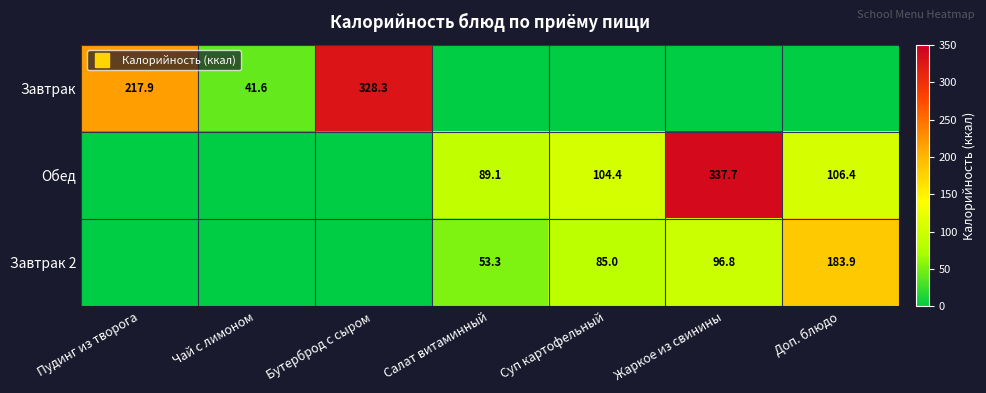

List the series in order of their peak value, lowest first.

Завтрак 2, Завтрак, Обед